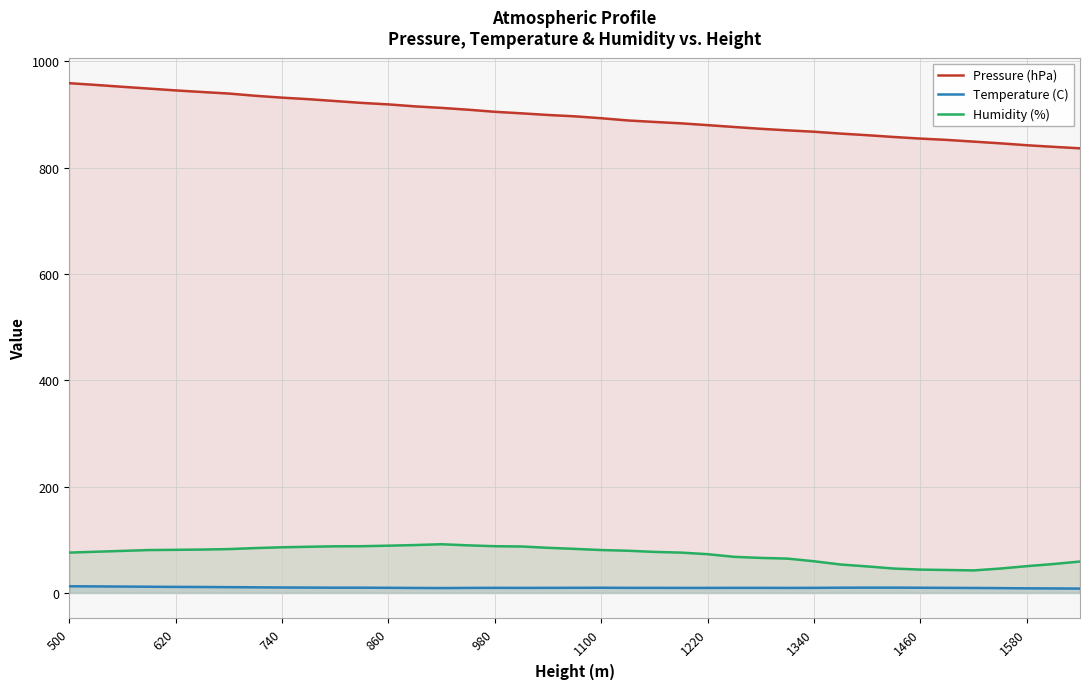

What is the greatest value displayed?

958.8